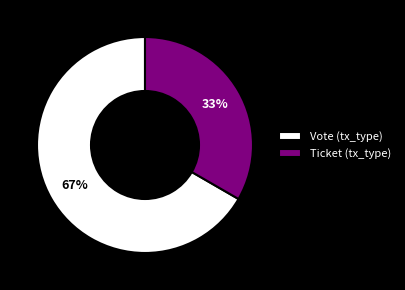

Is the sum of Vote (tx_type) and Ticket (tx_type) greater than half?

Yes